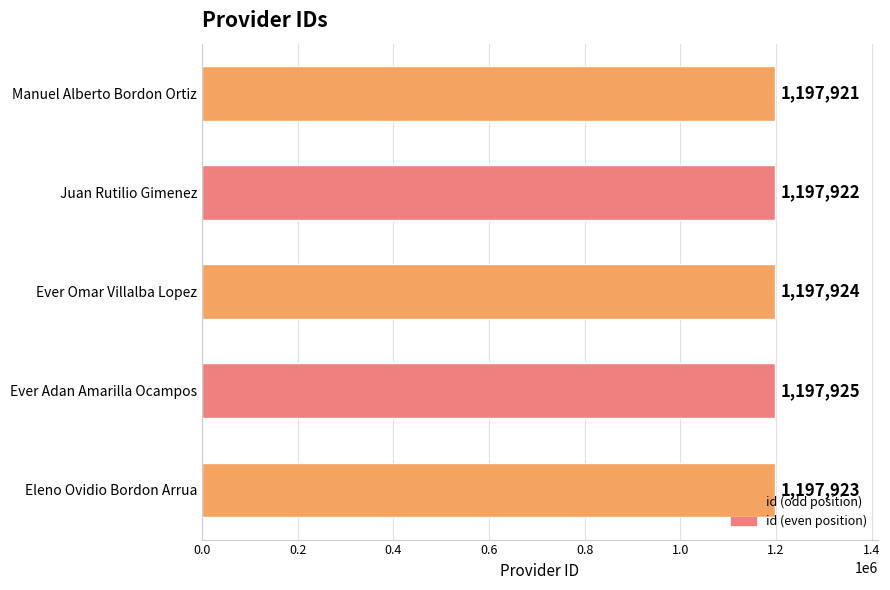

Count the number of categories in the chart.

5